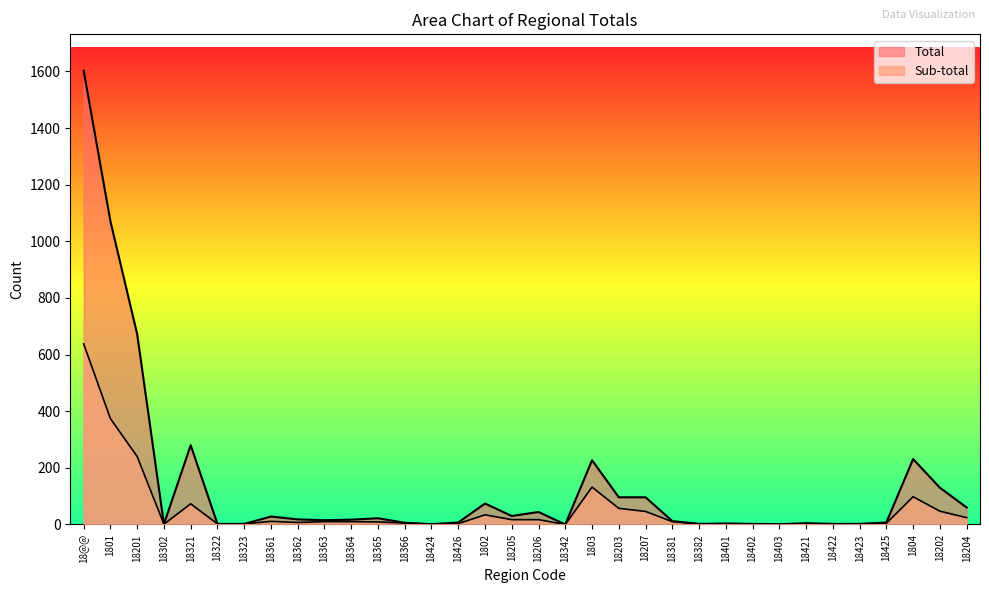

At which category is the sum across all series the highest?

18@@